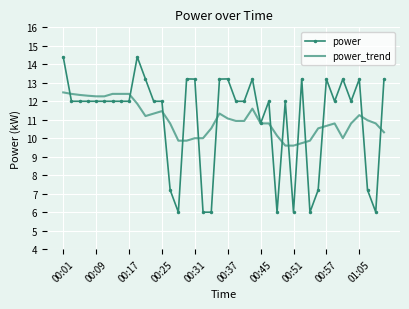

What is the highest value of the power_trend series?

12.5